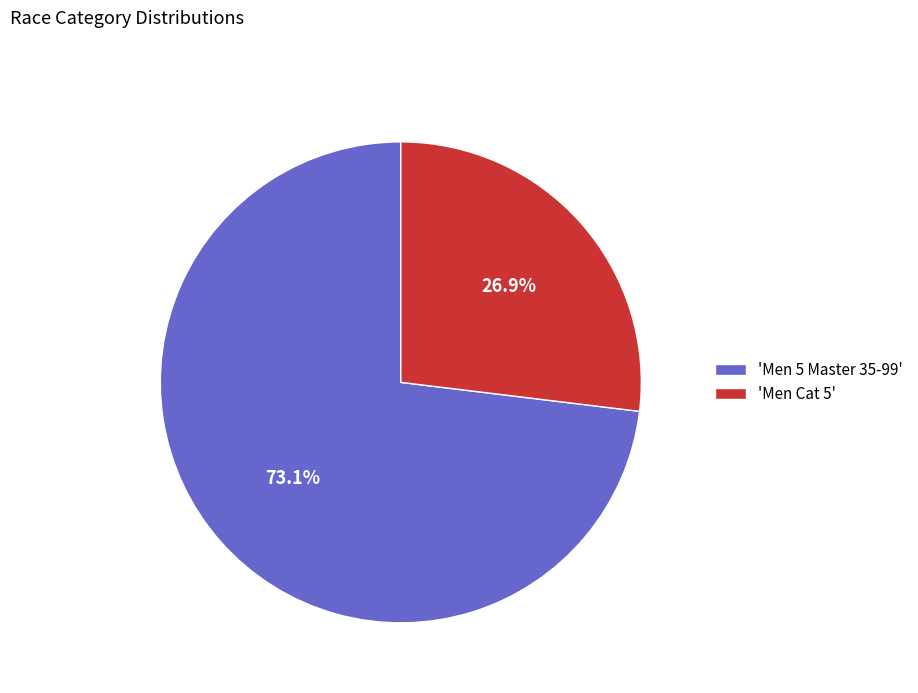

Is 'Men 5 Master 35-99' the majority of the pie?

Yes